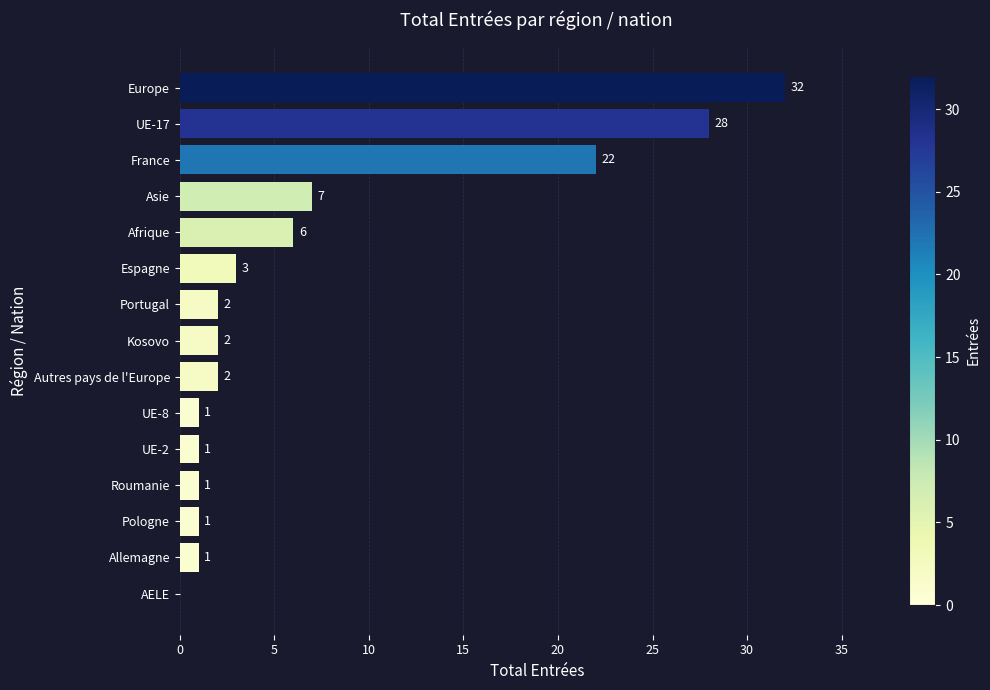

What is the sum of all values?

109